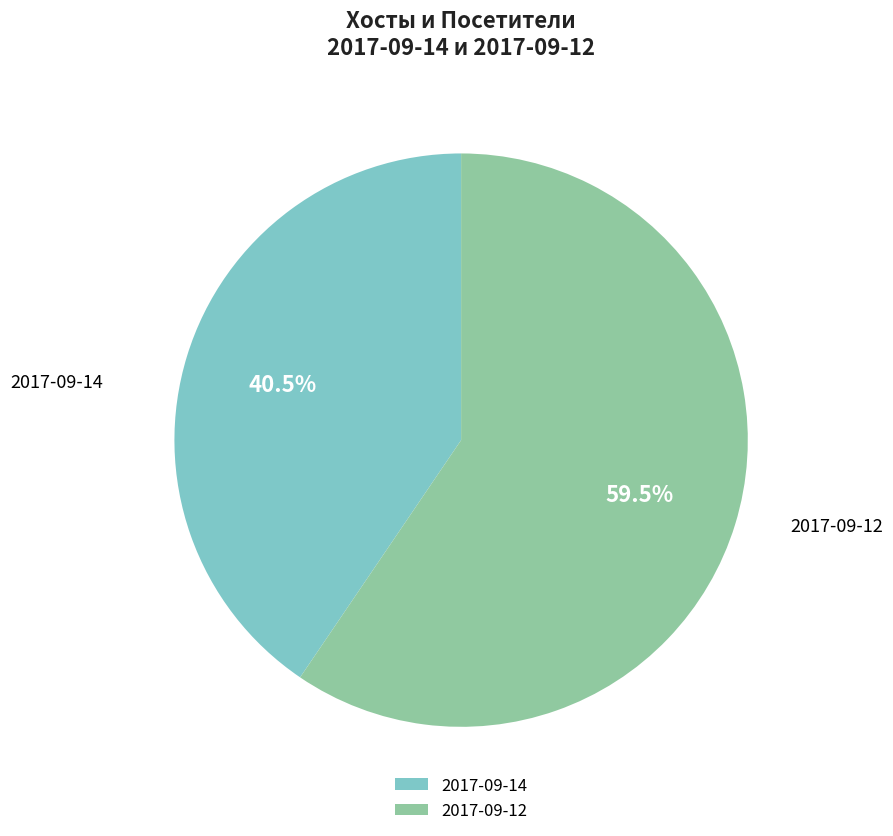

Is 2017-09-14 the majority of the pie?

No